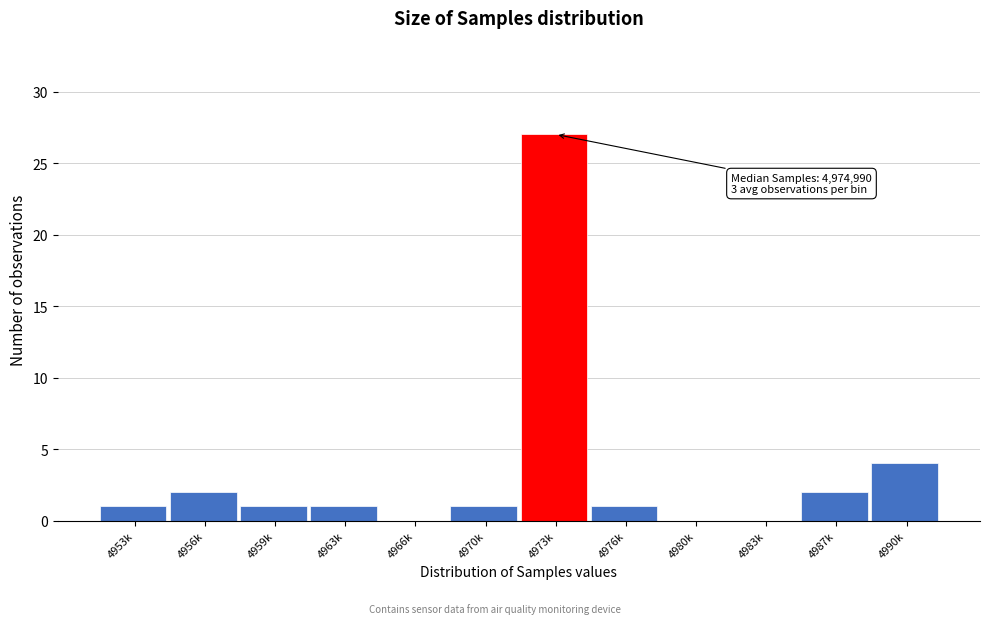

Reading left to right, transcribe all the data shown in this chart.

4953k=1	4956k=2	4959k=1	4963k=1	4966k=0	4970k=1	4973k=27	4976k=1	4980k=0	4983k=0	4987k=2	4990k=4